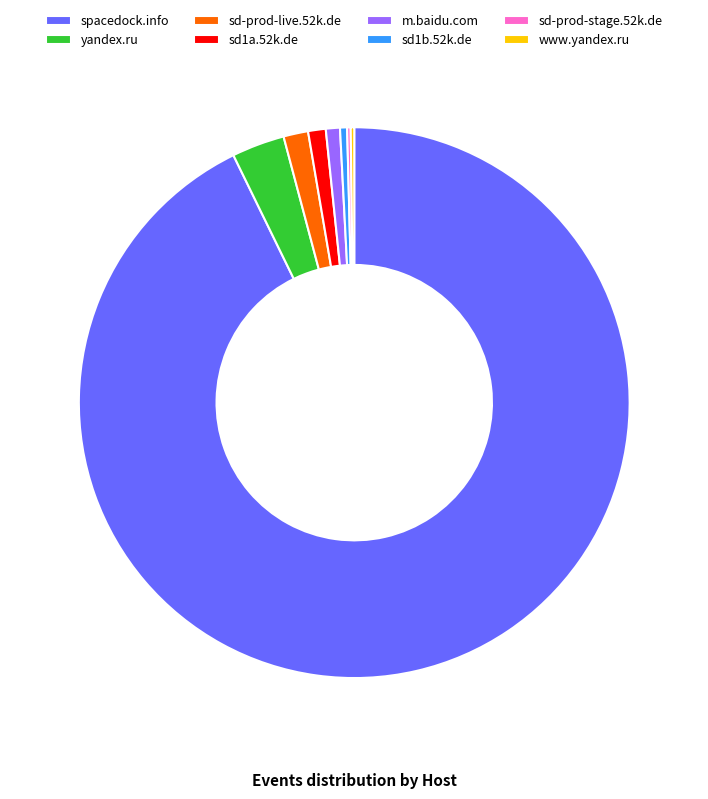

Do sd1b.52k.de and sd1a.52k.de together represent more than half of the pie?

No